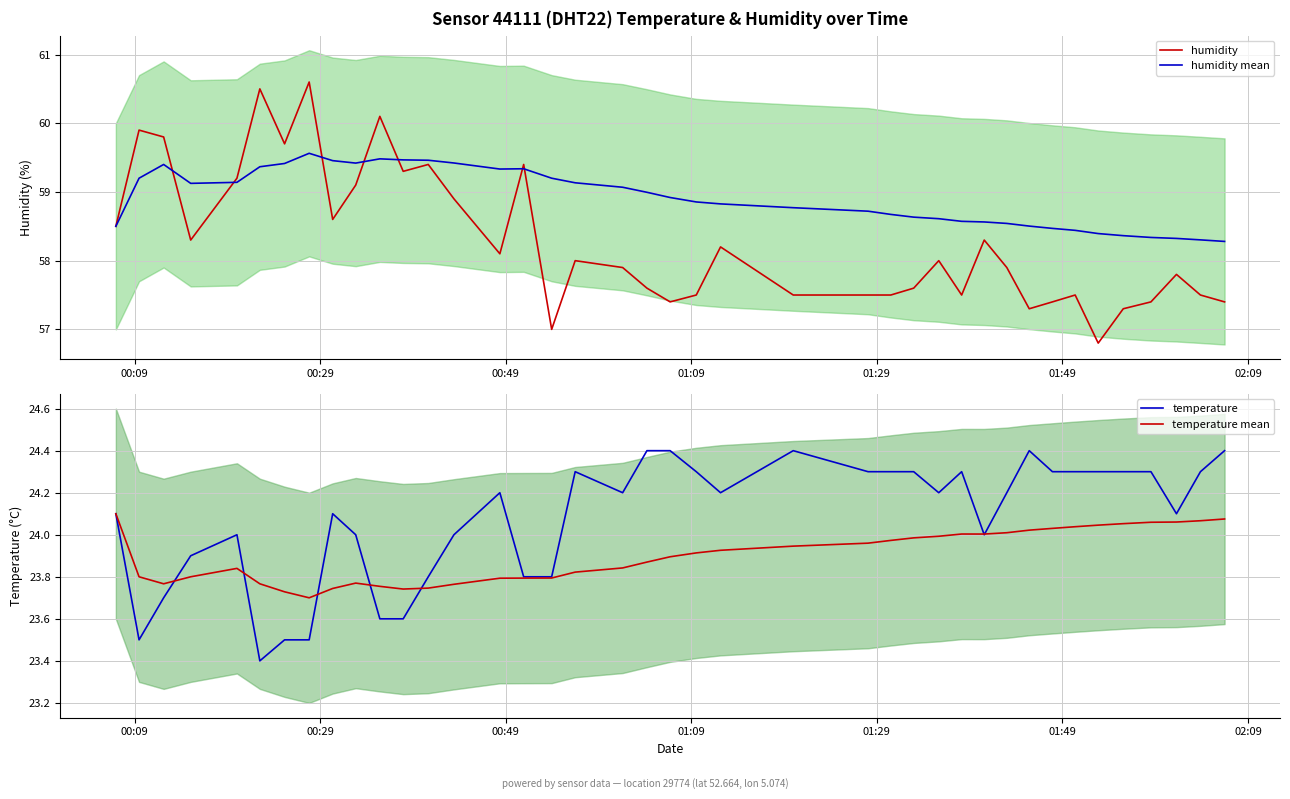

What is the difference between the maximum and minimum values in the humidity mean series?

1.3